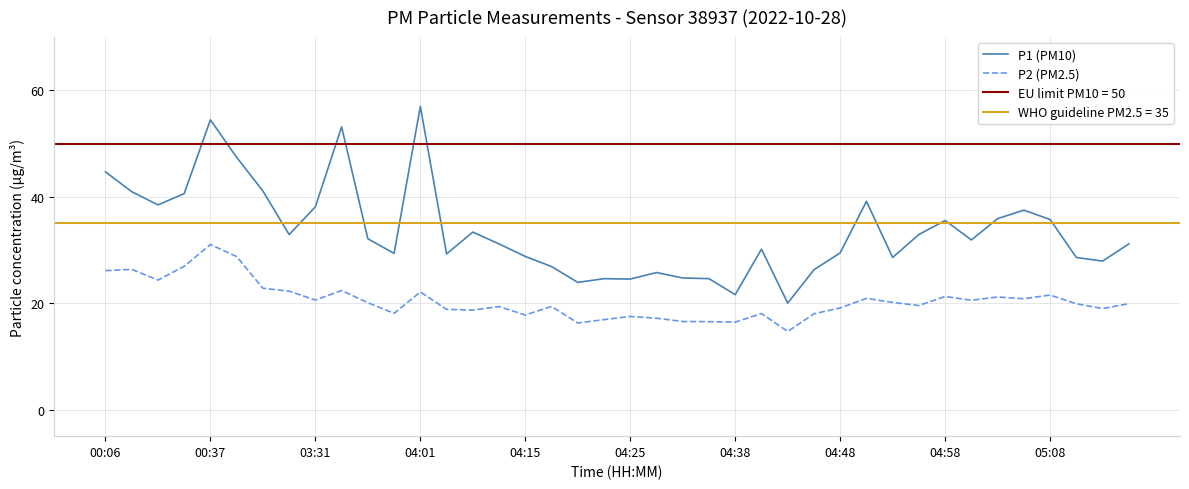

How many lines are shown in the chart?

2